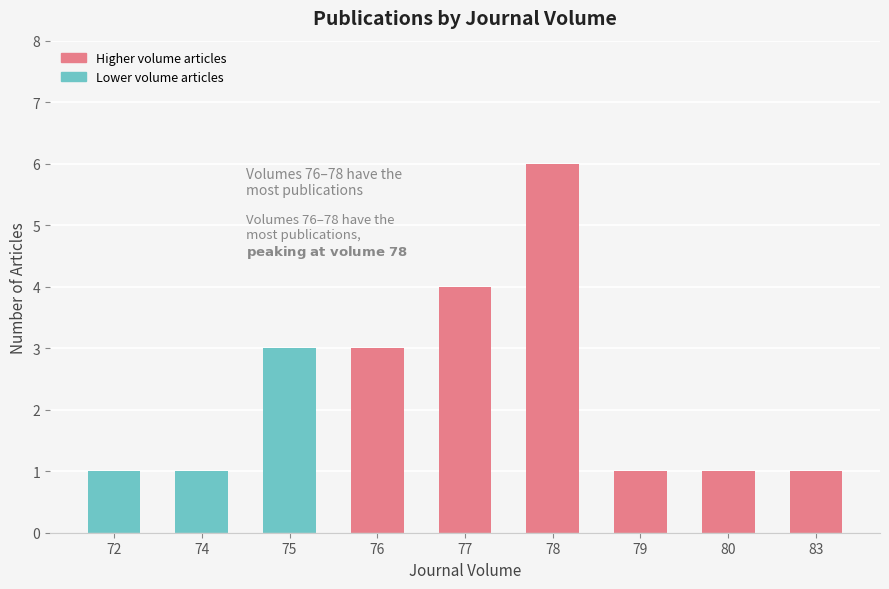

How many data points does each series have?

9